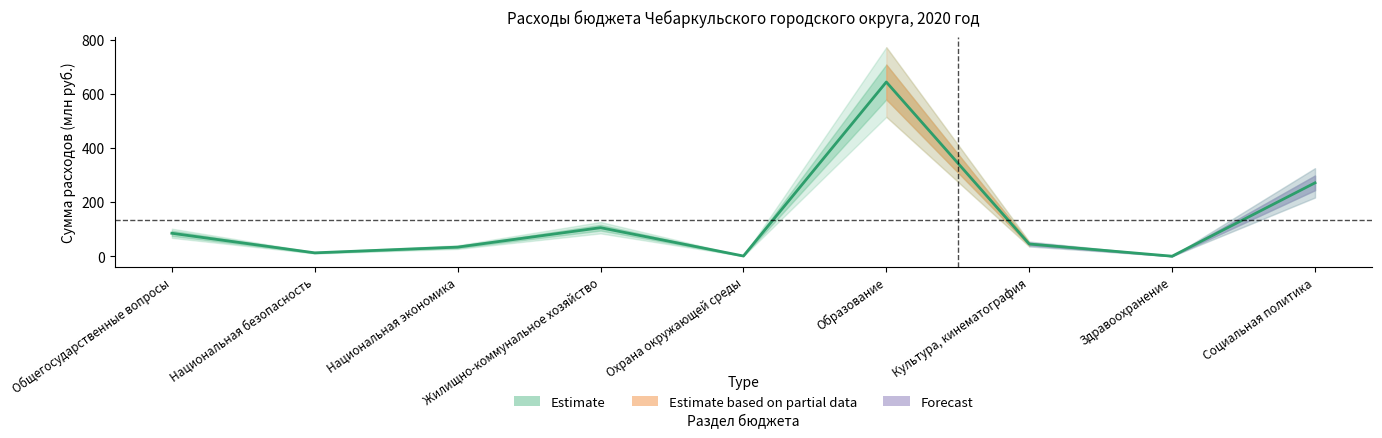

What is the minimum value shown in the chart?

0.1